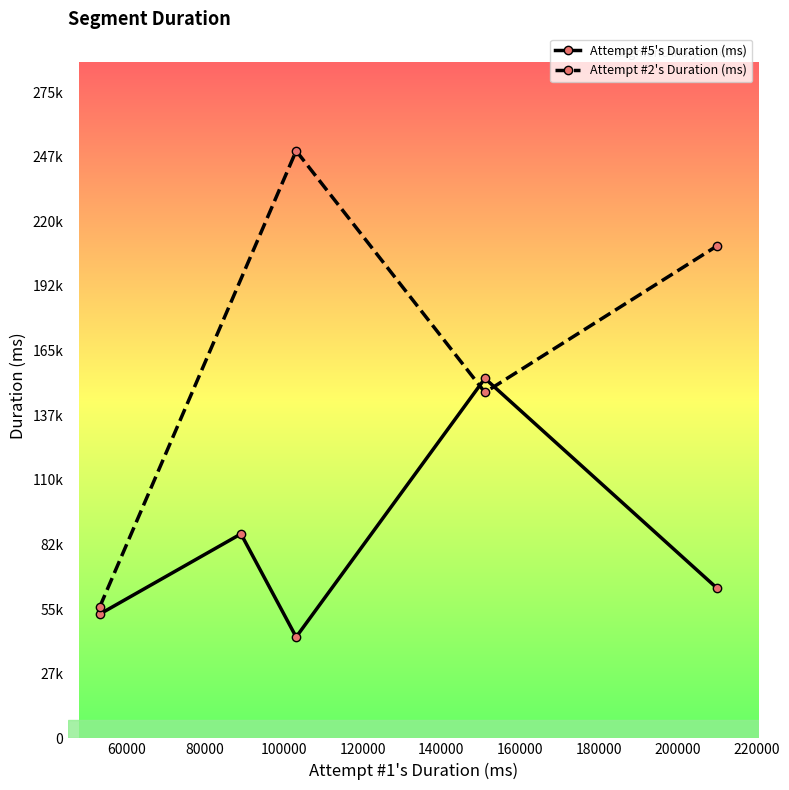

The chart shows a value of 36419 at 1. True or false?

False